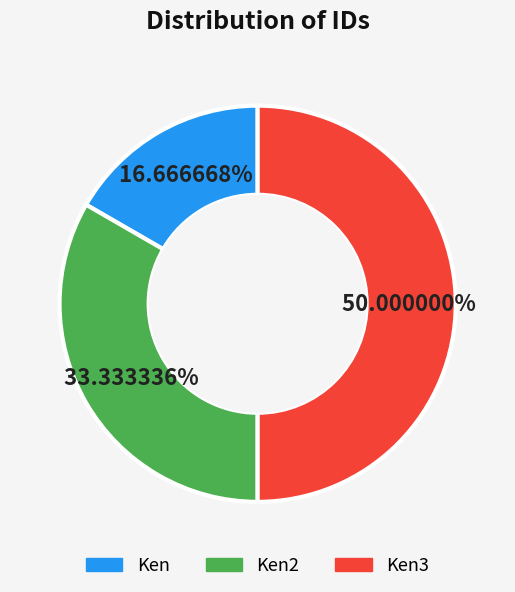

Rank the categories by value from lowest to highest.

Ken, Ken2, Ken3